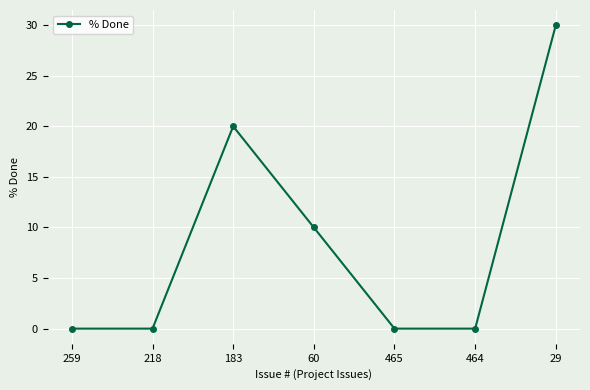

Which has a higher value, 60 or 464?

60